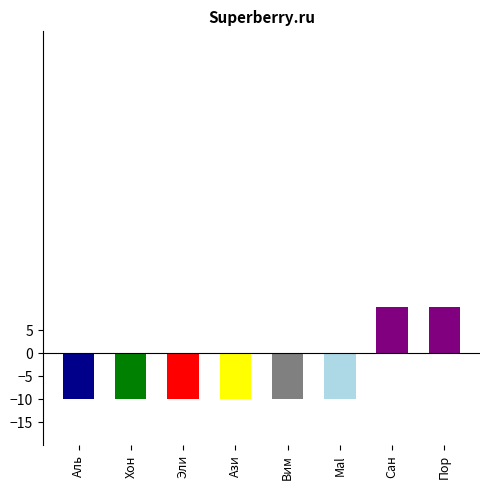

What is the label of the 8th bar from the left?

Пор